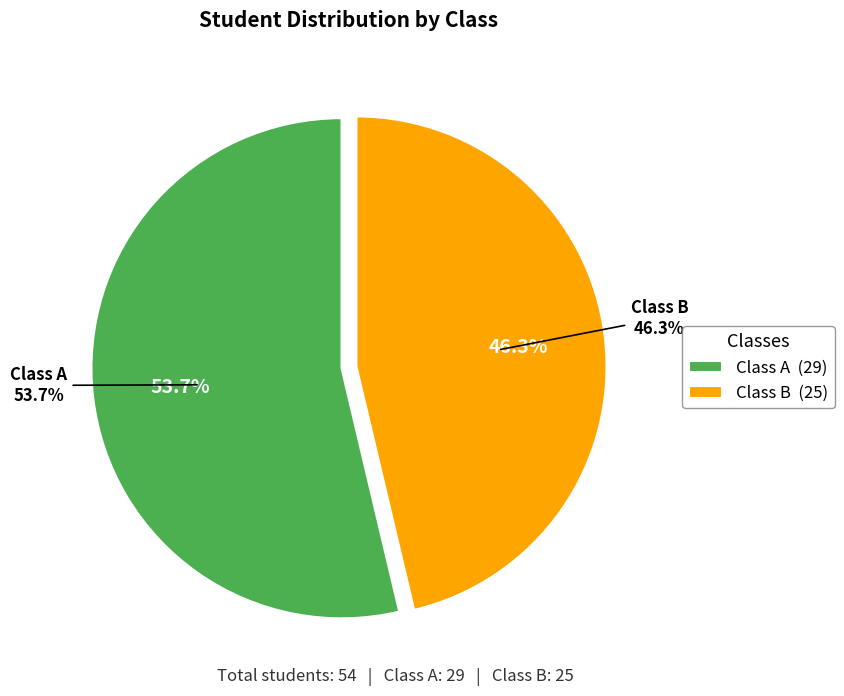

How many slices are in this pie chart?

2